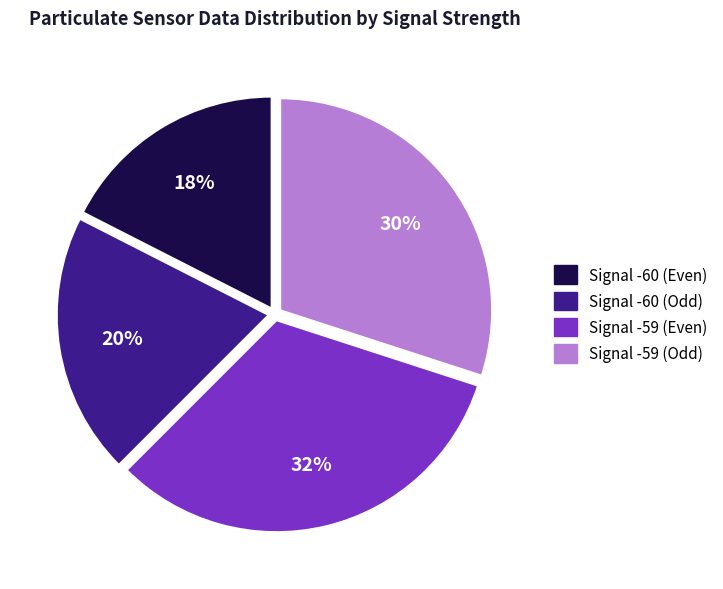

To the nearest percent, what is the average slice percentage?

25%